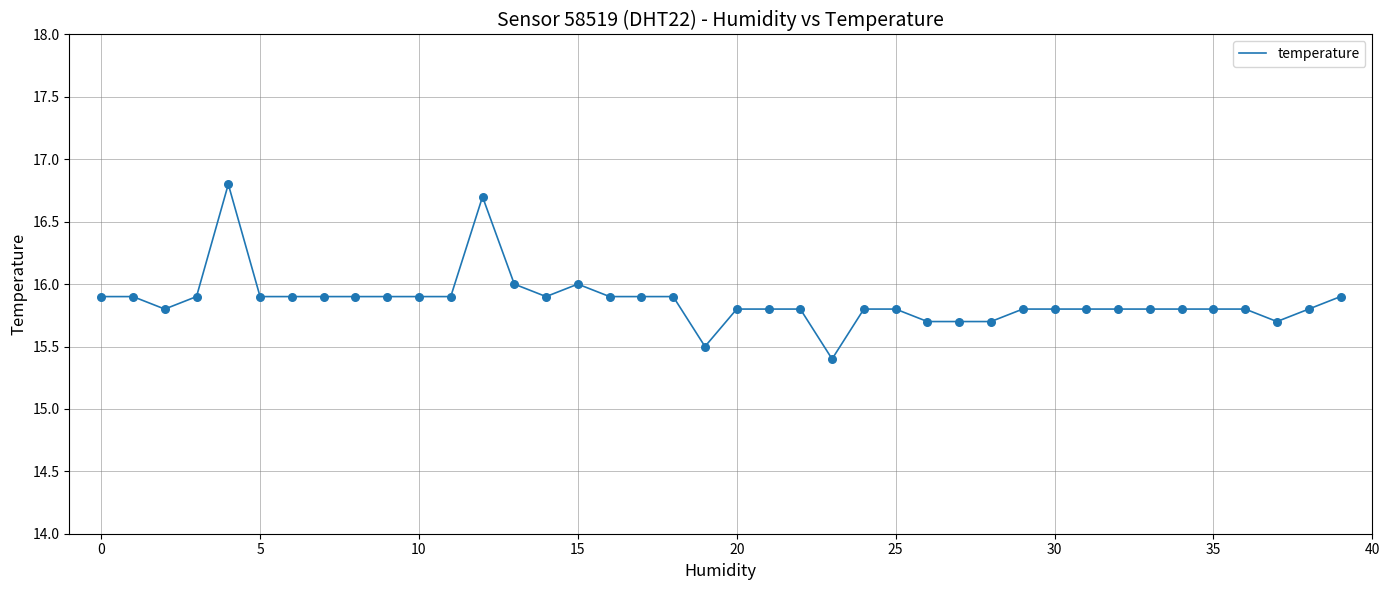

What is the maximum value shown in the chart?

16.8